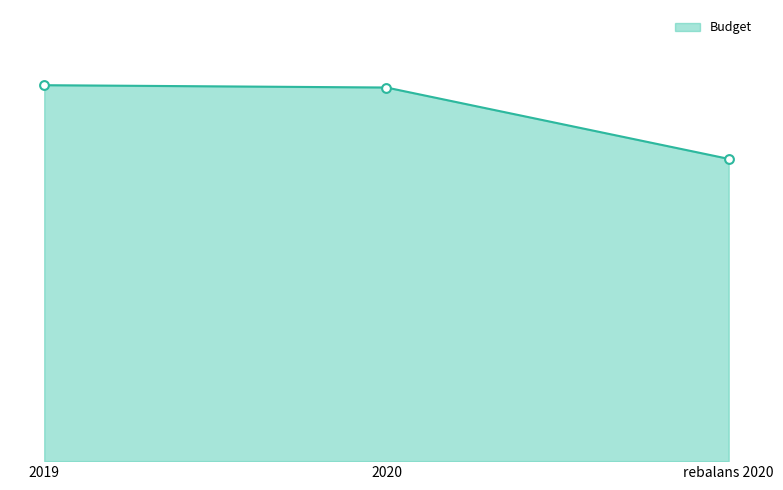

Which has a higher value, 2019 or rebalans 2020?

2019